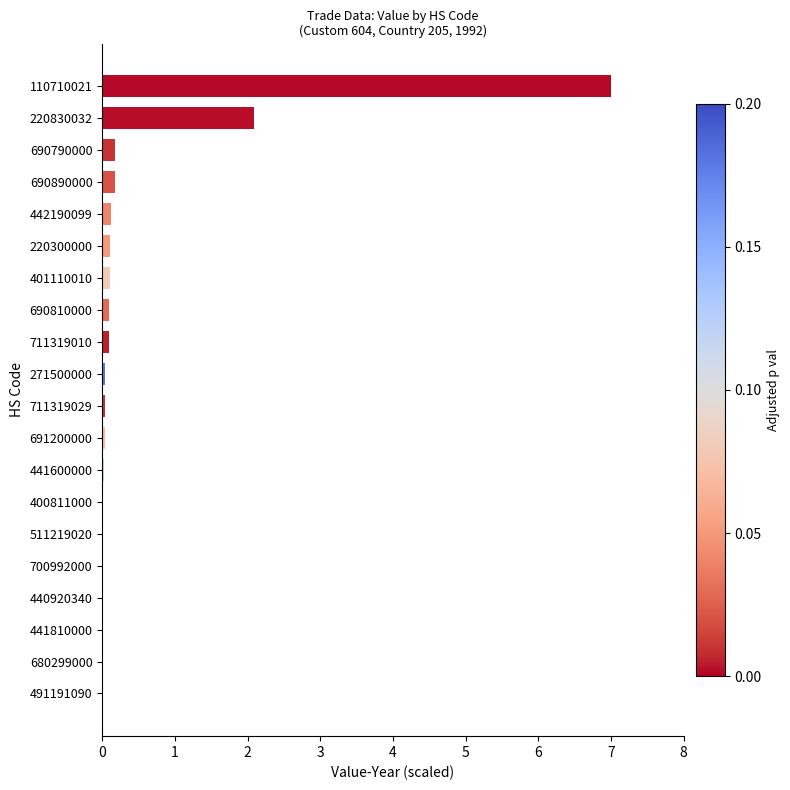

The chart shows a value of 2.9 at 220830032. True or false?

False